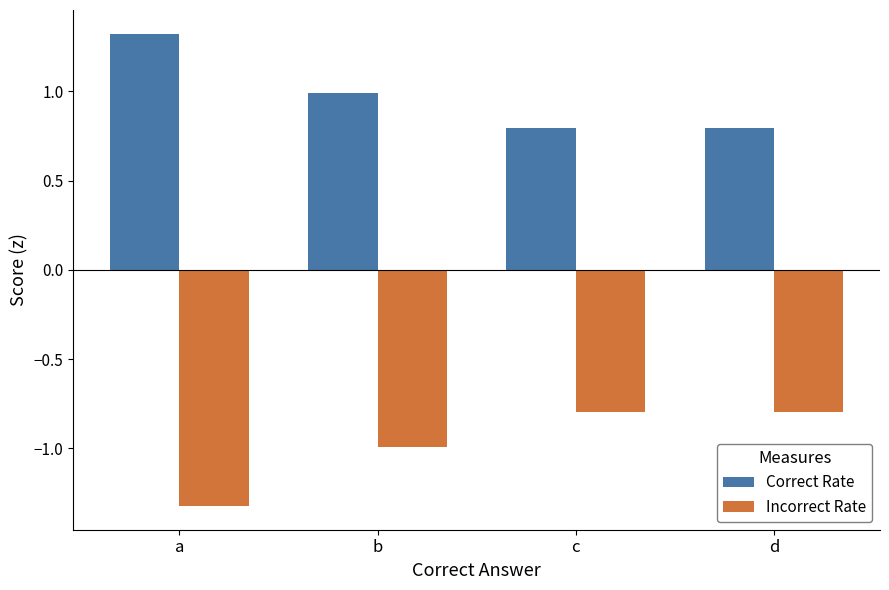

Which series has the largest total across all categories?

Correct Rate